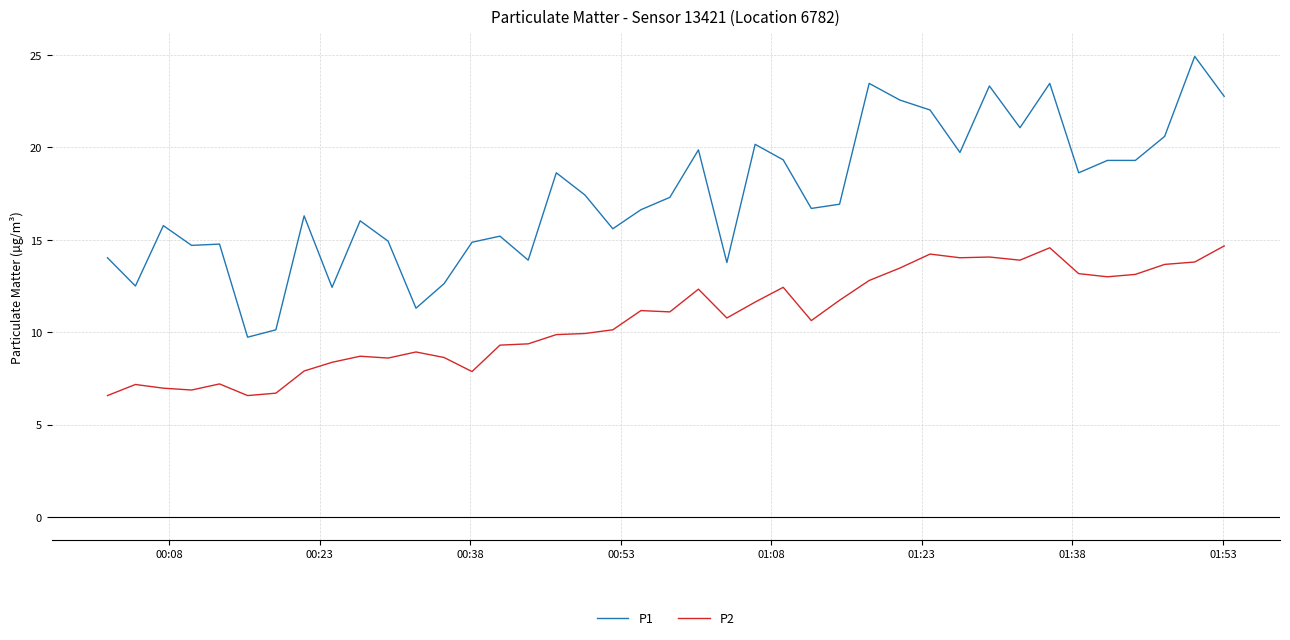

Rank the series by their maximum value, from highest to lowest.

P1, P2